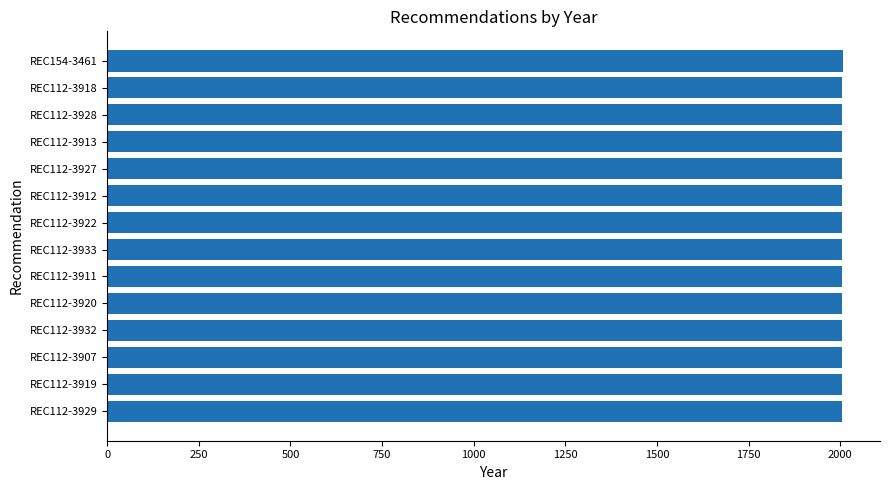

What is the difference between the maximum and minimum values?

4